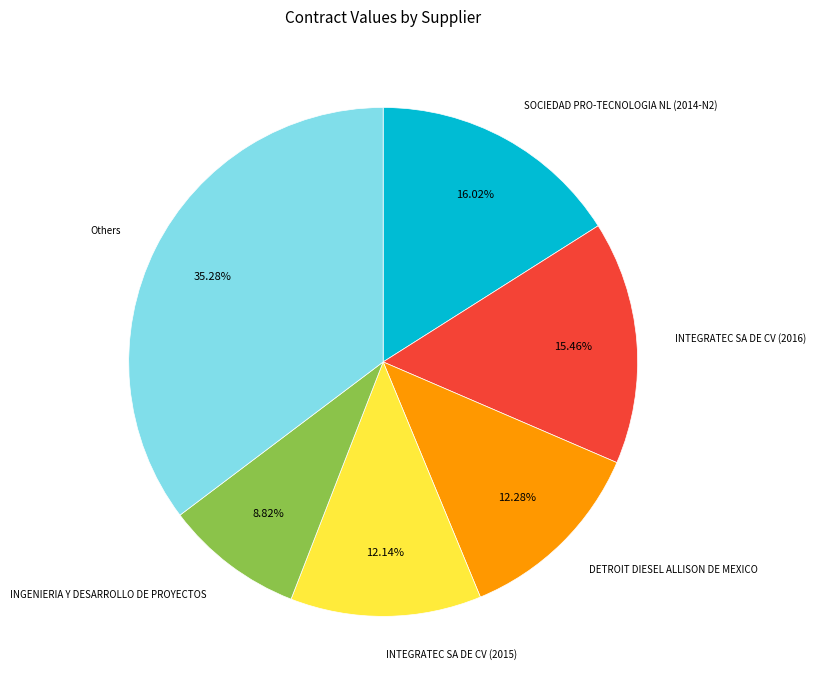

Is there a majority slice in this chart?

No